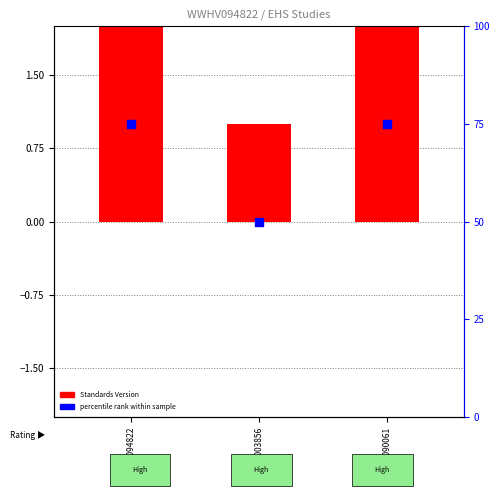

Which series reaches the maximum Y coordinate?

percentile rank within sample